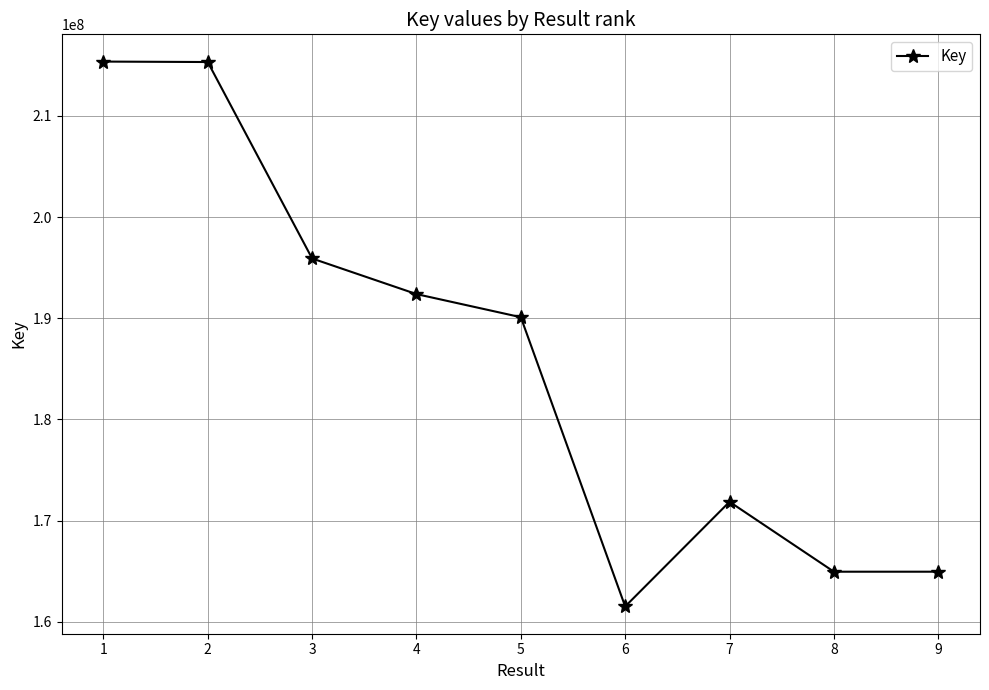

The value at 5 is 322347562. True or false?

False